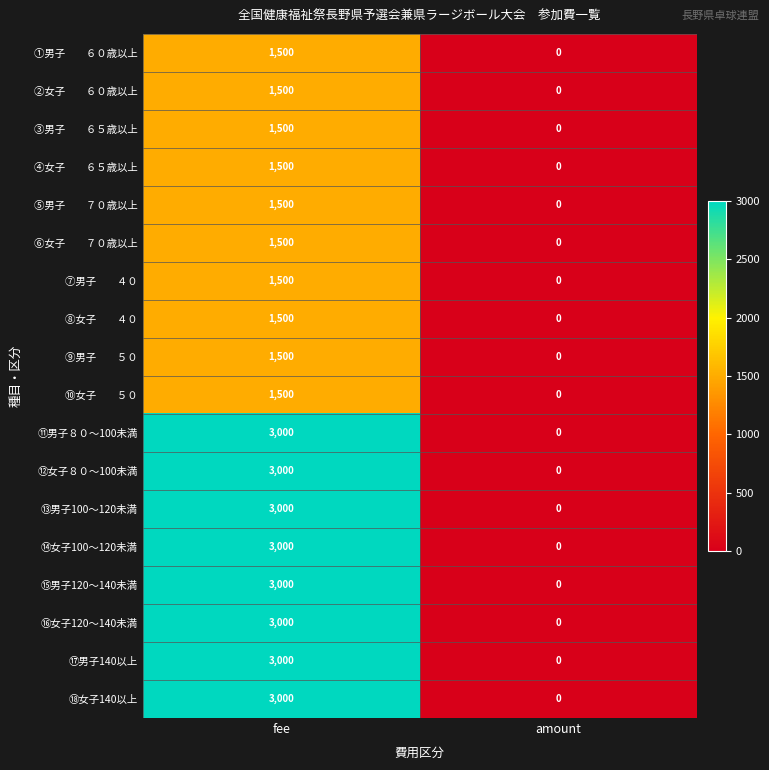

How many categories are shown in the chart?

2